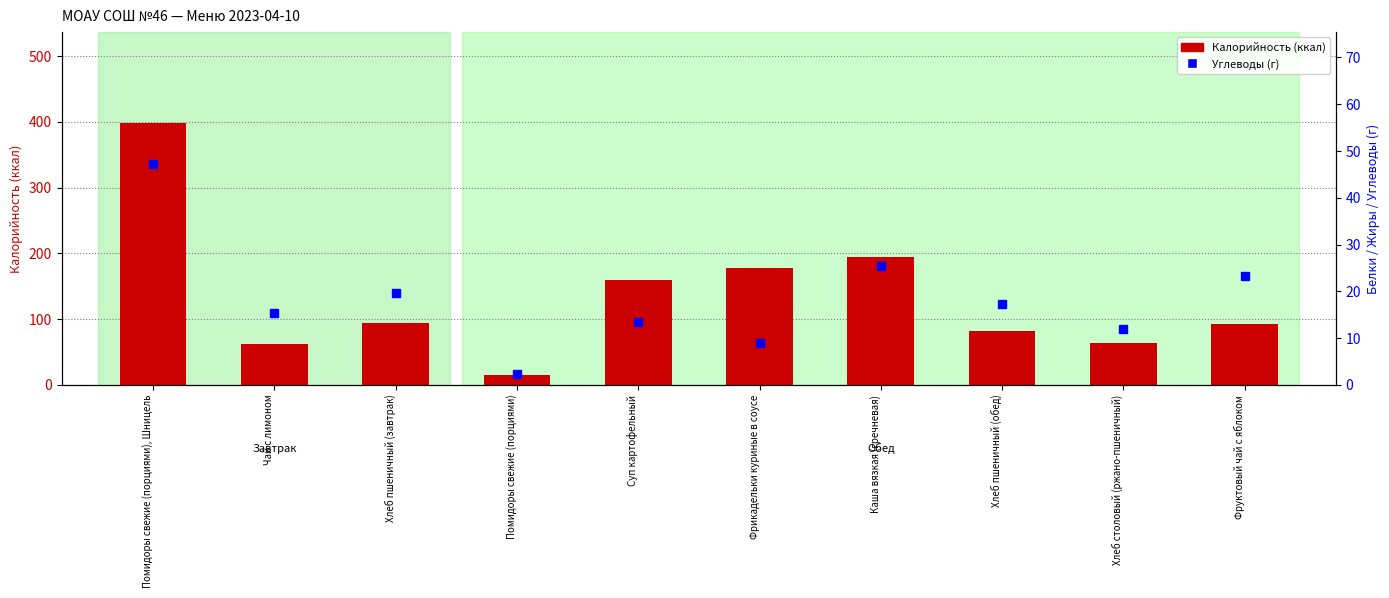

Reading left to right, list all the values displayed in this chart.

Калорийность: 397.5	61.6	94.0	14.4	158.7	177.7	193.8	82.2	63.4	92.8
Углеводы: 47.2	15.3	19.7	2.3	13.5	8.8	25.3	17.2	11.9	23.2